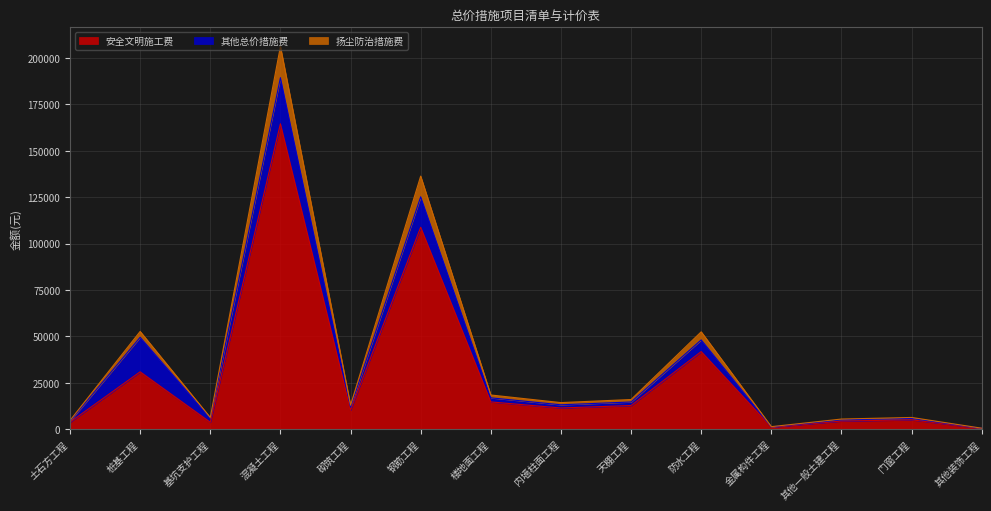

What is the highest value of the 扬尘防治措施费 series?

206196